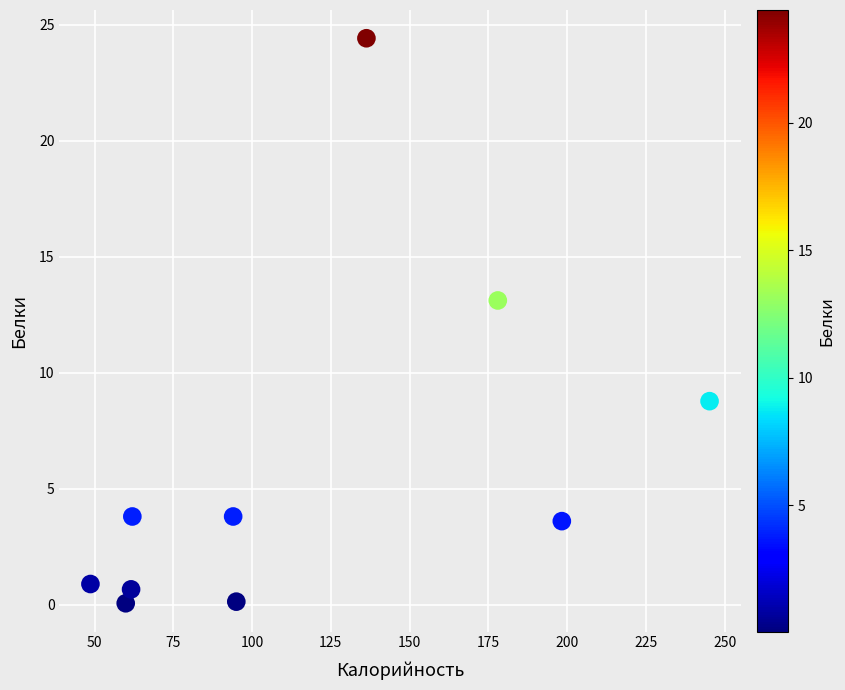

What Y value in the scatter plot is closest to 12?

13.1